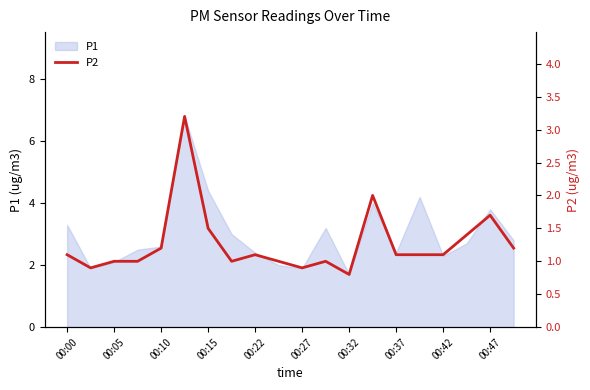

What is the smallest value displayed?

0.8